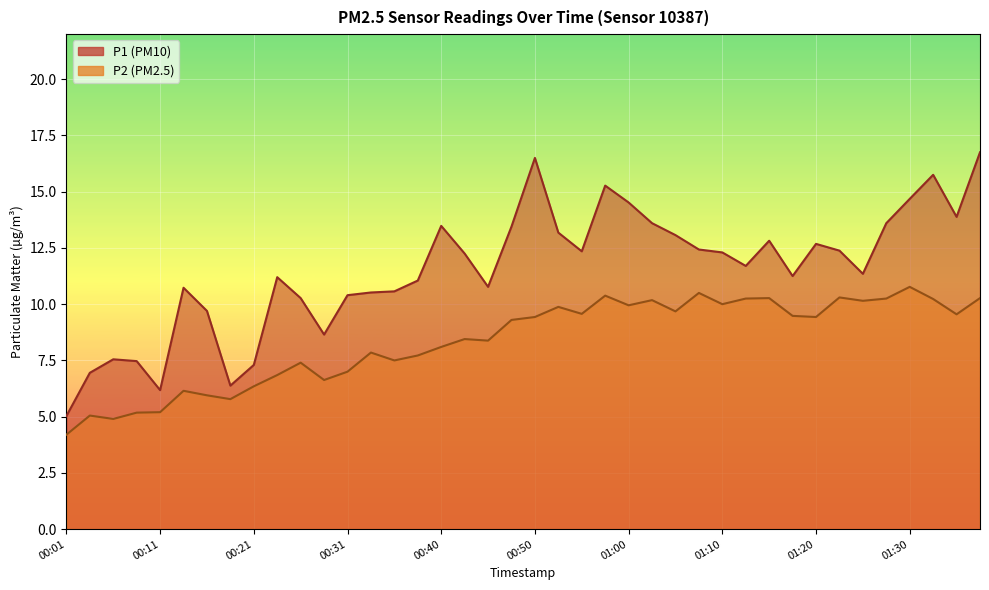

How many data points in P2 are above 9?

21